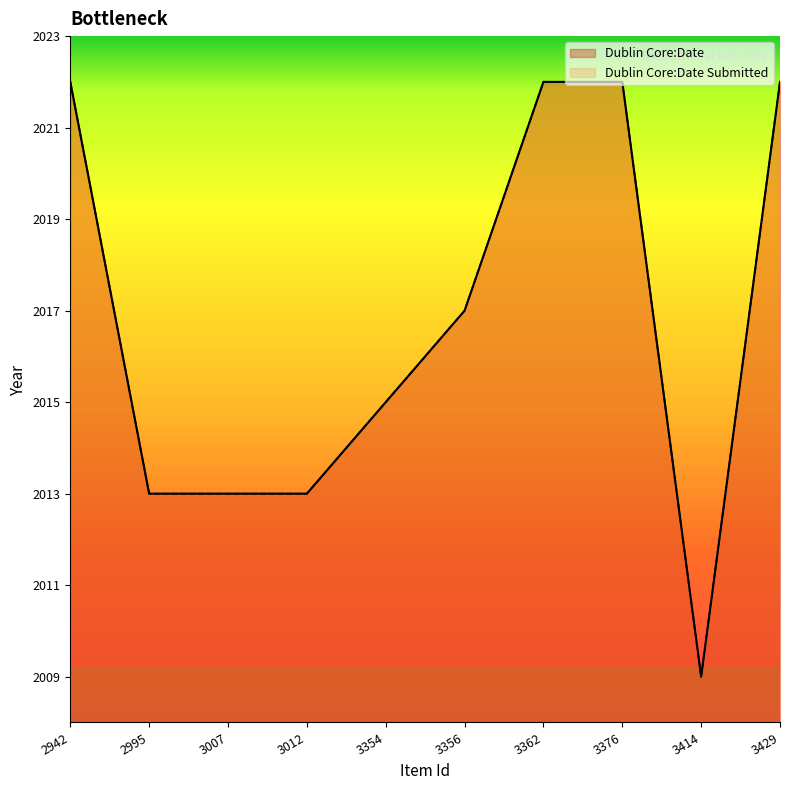

How many values in the Dublin Core:Date Submitted series are below 2017?

5